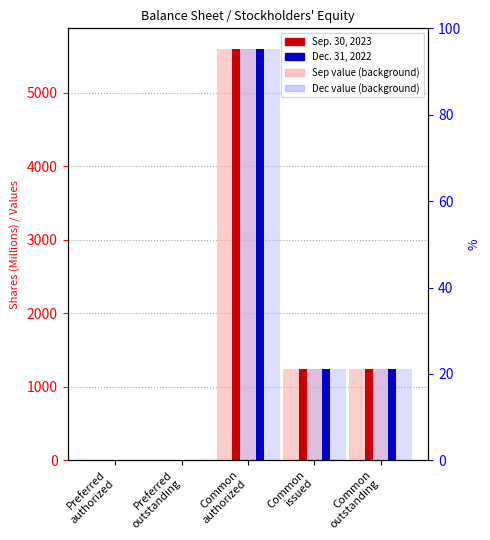

How many series are shown in this chart?

2